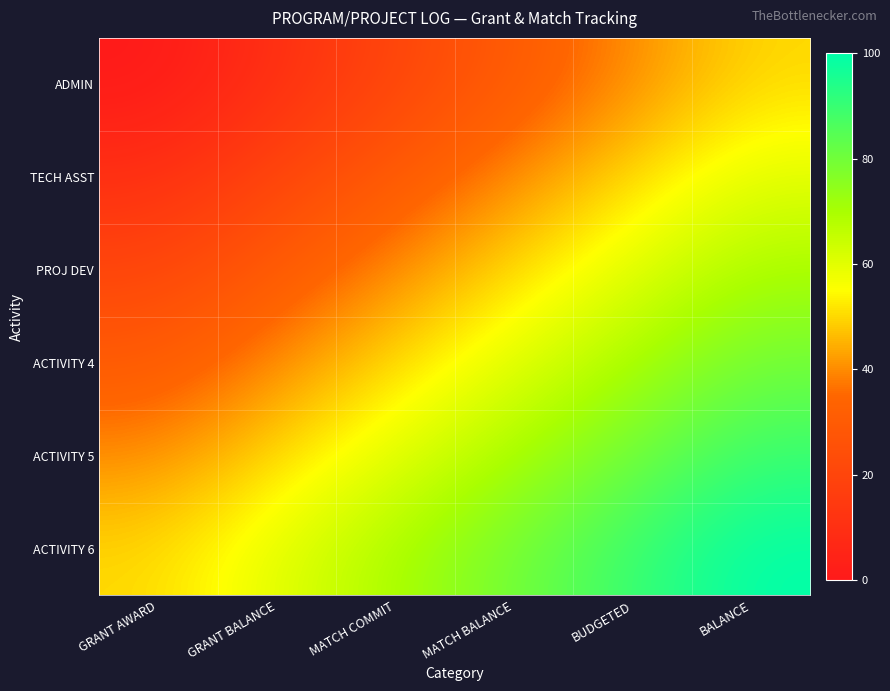

Reading left to right, what are all the values shown in this chart?

ADMIN: GRANT AWARD=0	GRANT BALANCE=10	MATCH COMMIT=20	MATCH BALANCE=30	BUDGETED=40	BALANCE=50
TECH ASST: GRANT AWARD=10	GRANT BALANCE=20	MATCH COMMIT=30	MATCH BALANCE=40	BUDGETED=50	BALANCE=60
PROJ DEV: GRANT AWARD=20	GRANT BALANCE=30	MATCH COMMIT=40	MATCH BALANCE=50	BUDGETED=60	BALANCE=70
ACTIVITY 4: GRANT AWARD=30	GRANT BALANCE=40	MATCH COMMIT=50	MATCH BALANCE=60	BUDGETED=70	BALANCE=80
ACTIVITY 5: GRANT AWARD=40	GRANT BALANCE=50	MATCH COMMIT=60	MATCH BALANCE=70	BUDGETED=80	BALANCE=90
ACTIVITY 6: GRANT AWARD=50	GRANT BALANCE=60	MATCH COMMIT=70	MATCH BALANCE=80	BUDGETED=90	BALANCE=100